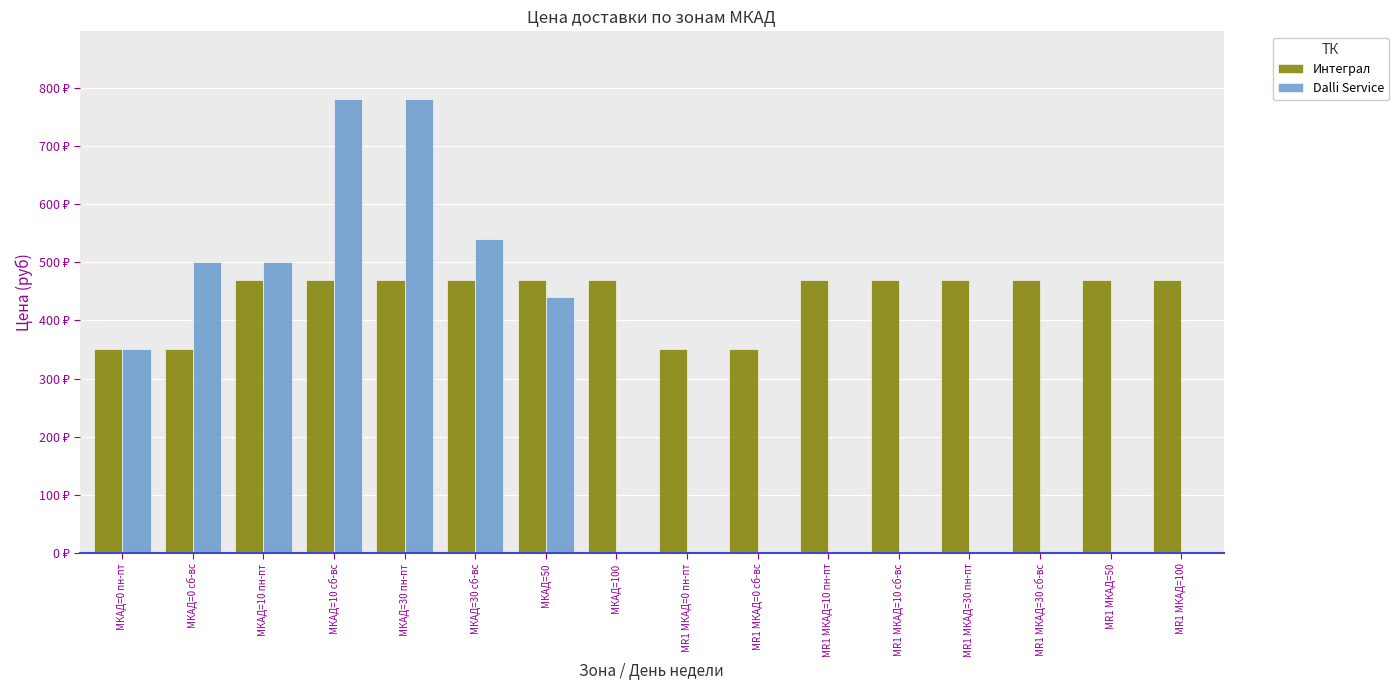

Are the bars horizontal?

No